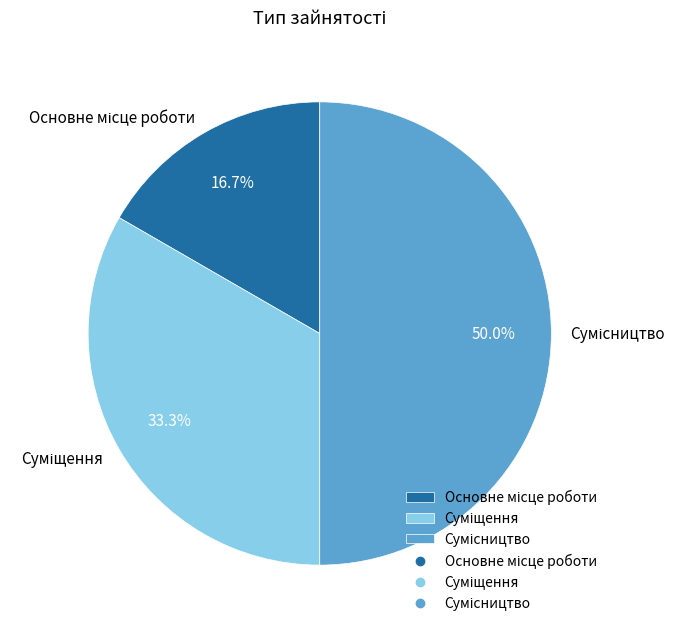

To the nearest percent, what is the difference between the largest and smallest slice percentages?

33%